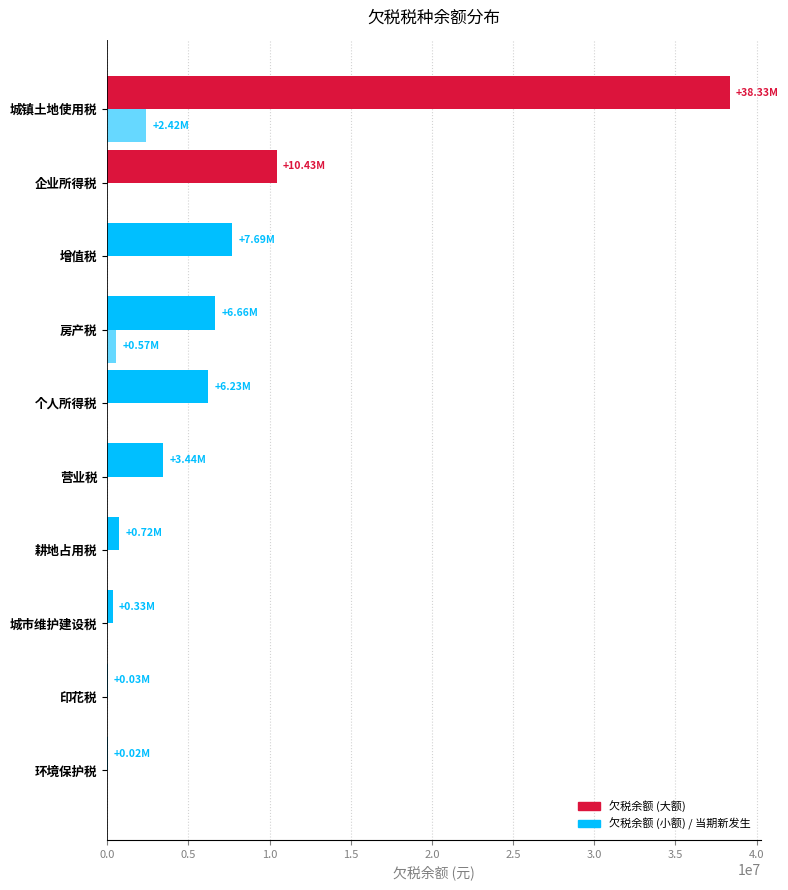

How many distinct data groups are displayed?

2